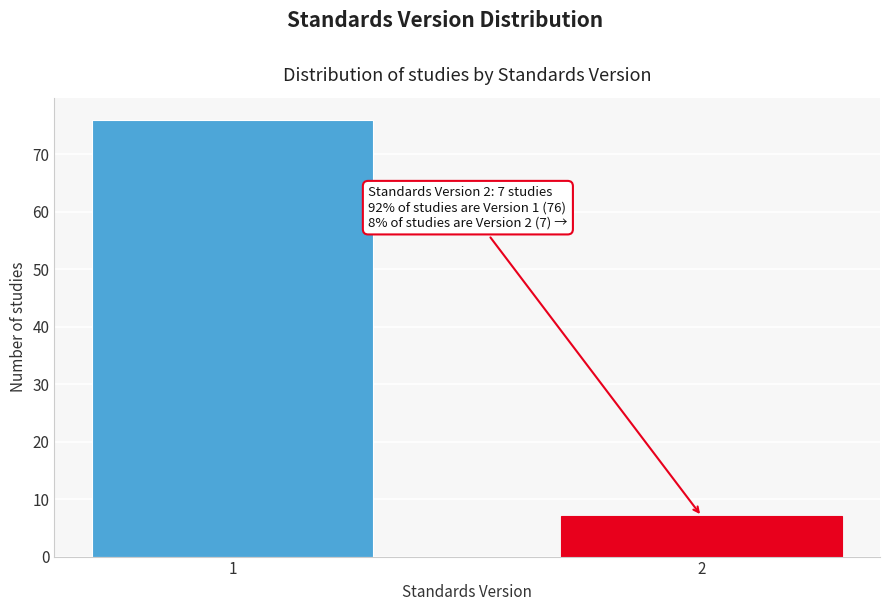

Reading right to left, list all the values displayed in this chart.

7	76